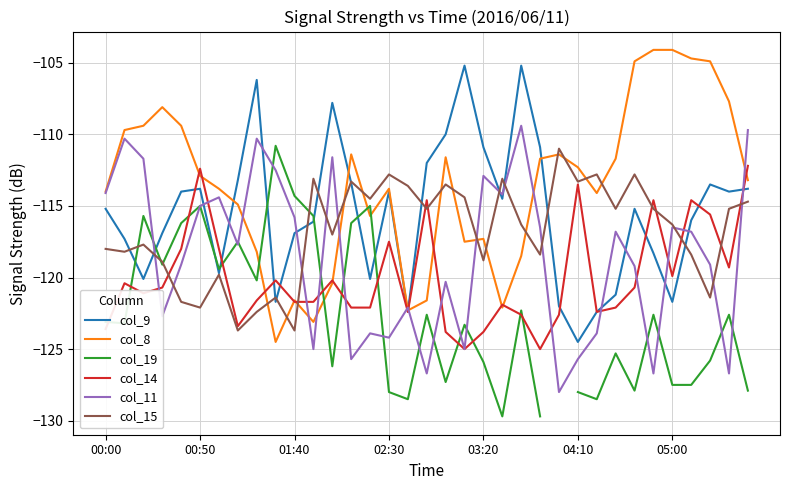

The col_11 series shows -52.4 at 03:20. True or false?

False